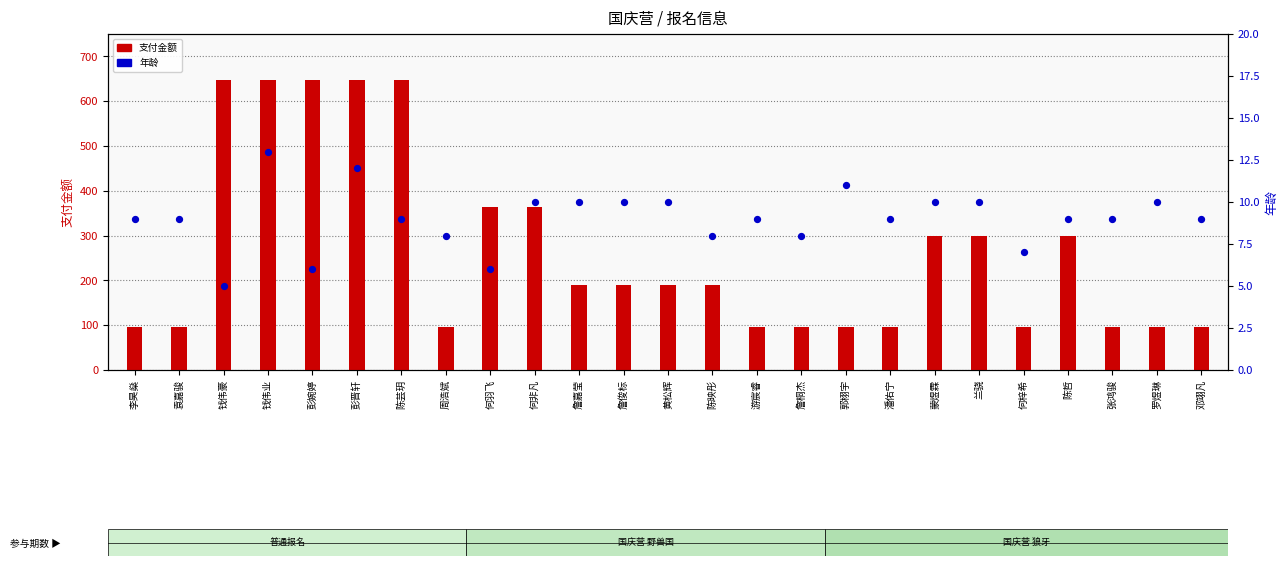

Which series has the largest Y range (max minus min)?

支付金额